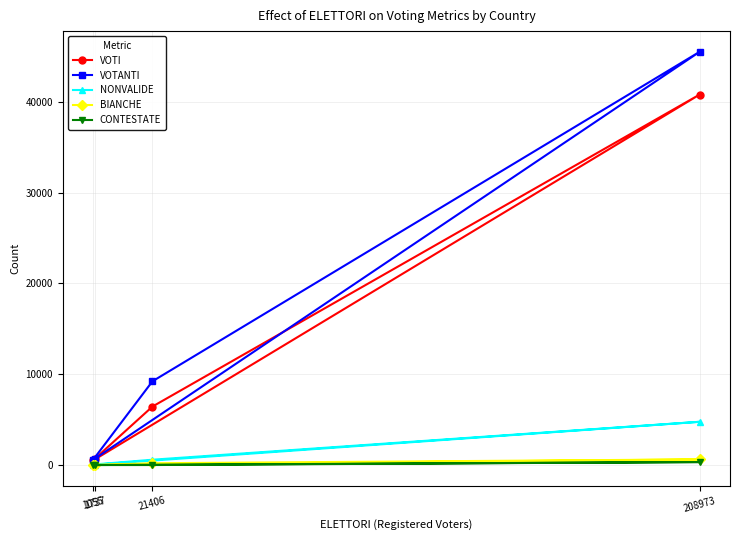

At how many categories does at least one series exceed 14162?

1